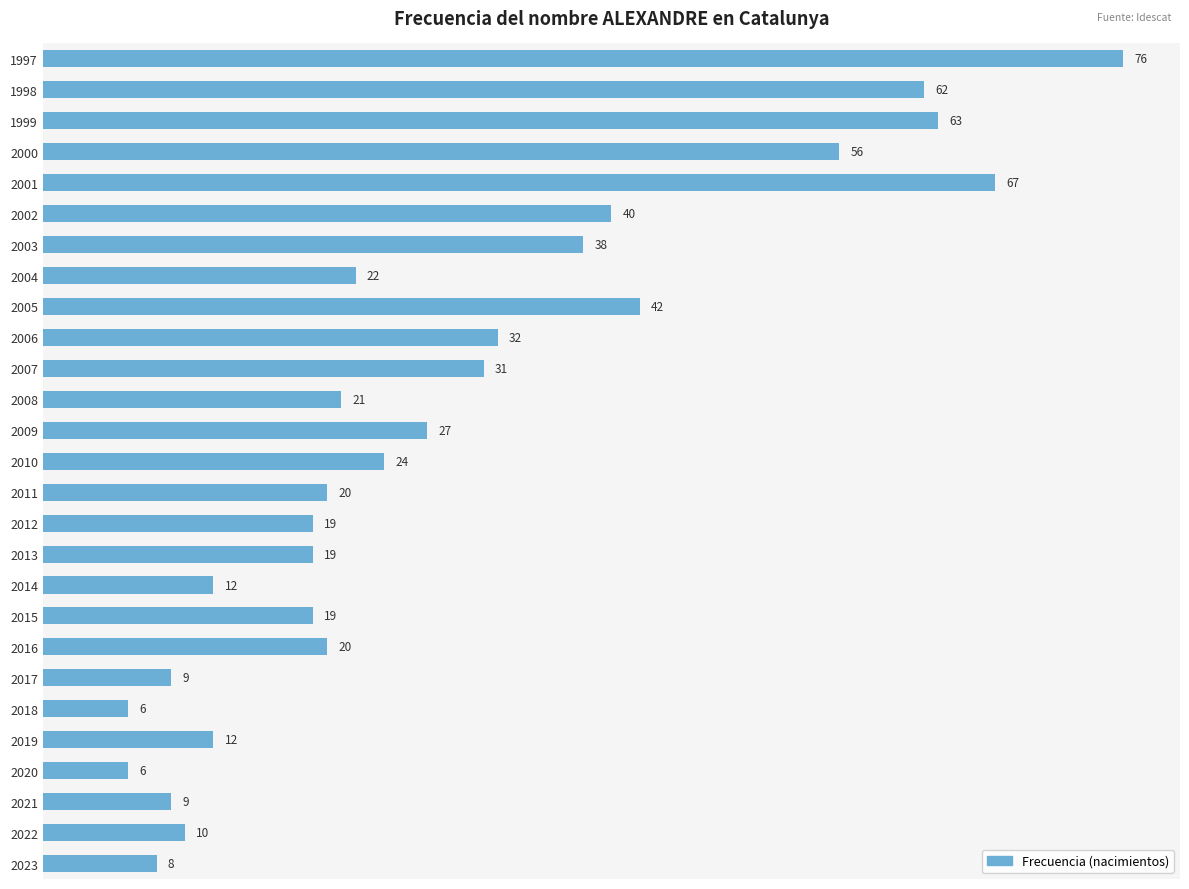

Count the number of categories in the chart.

27